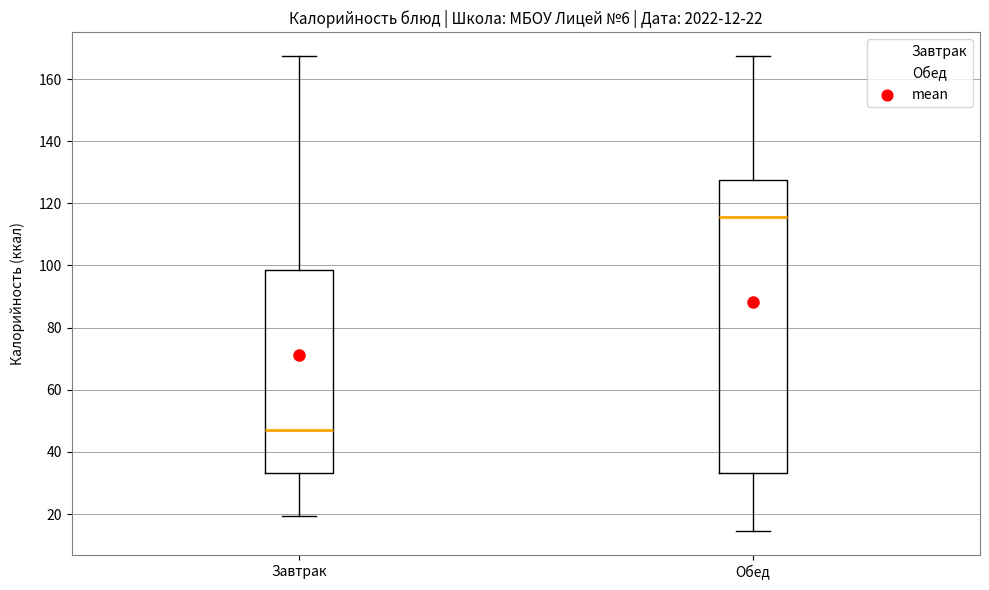

Comparing the boxes themselves (not the whiskers), which one is the tallest?

Обед